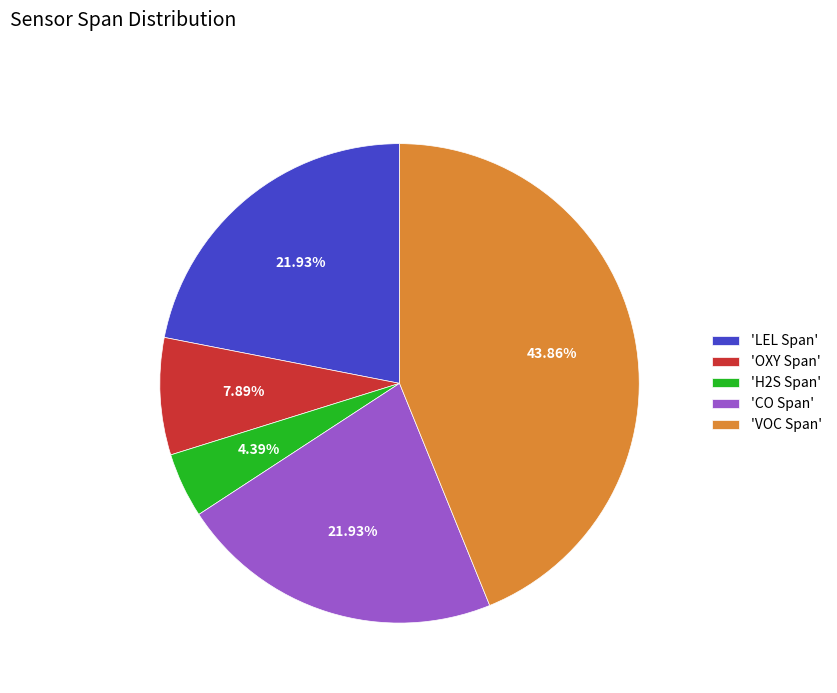

Which has a higher value, 'H2S Span' or 'OXY Span'?

'OXY Span'